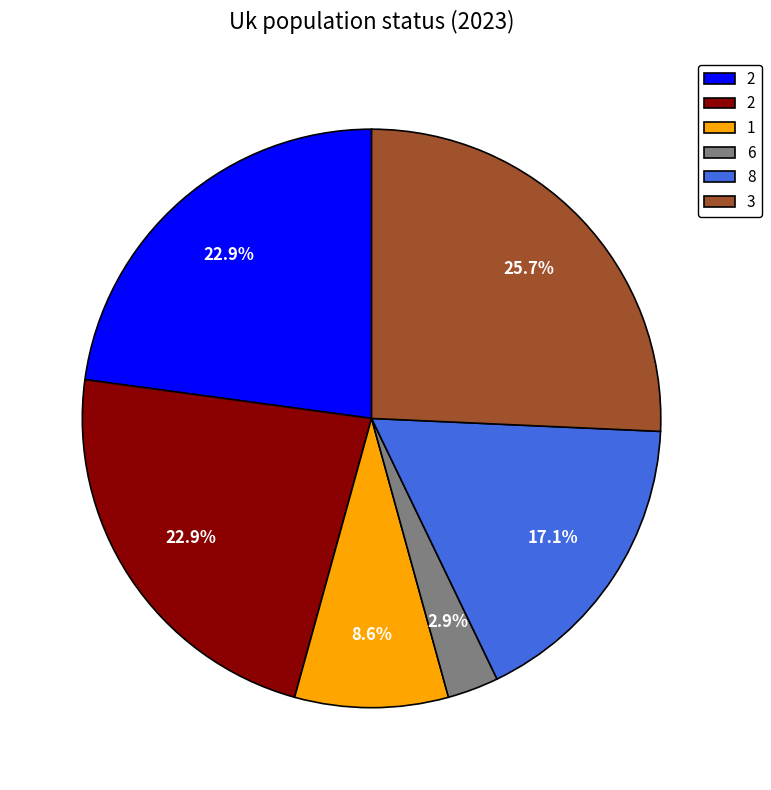

To the nearest percent, what is the difference between the largest and smallest slice percentages?

23%